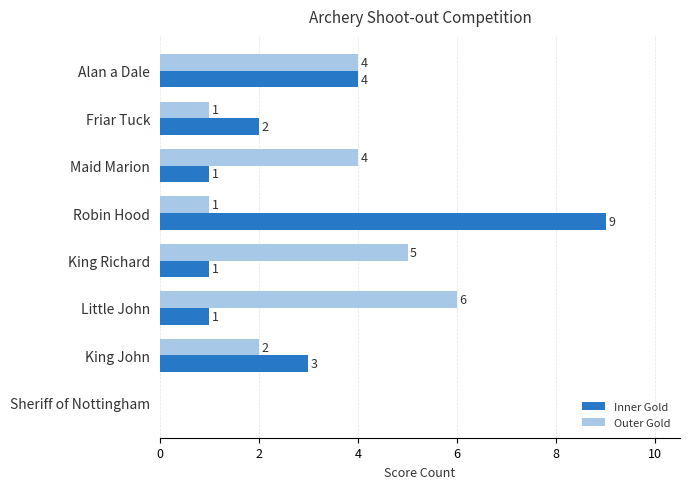

Where is Outer Gold nearest to the value 3?

King John